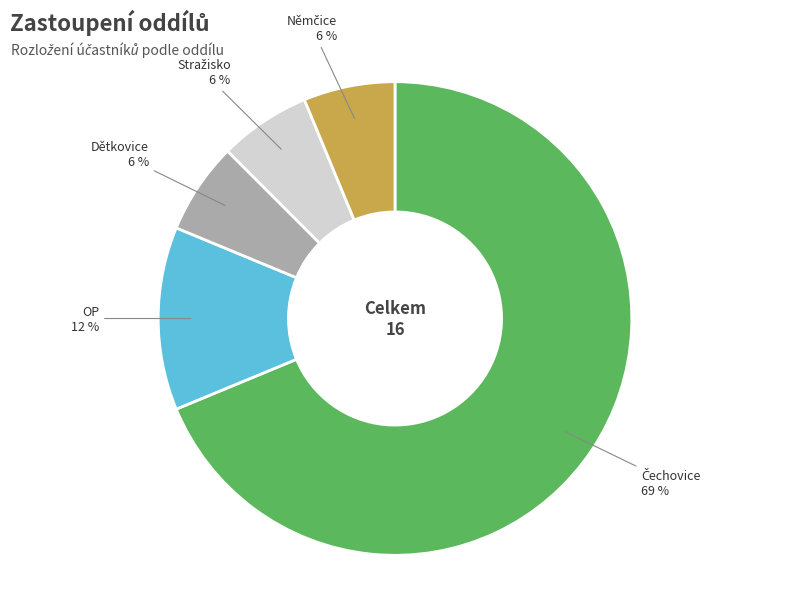

True or false: OP accounts for 1% of the total.

False